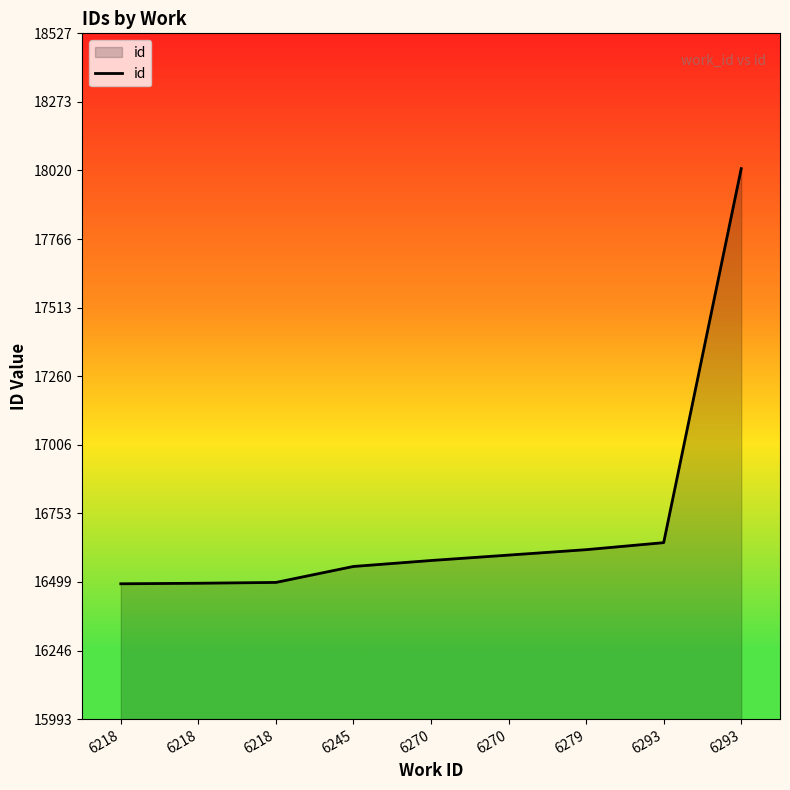

Reading left to right, transcribe all the data shown in this chart.

16493	16495	16498	16557	16579	16599	16619	16645	18027